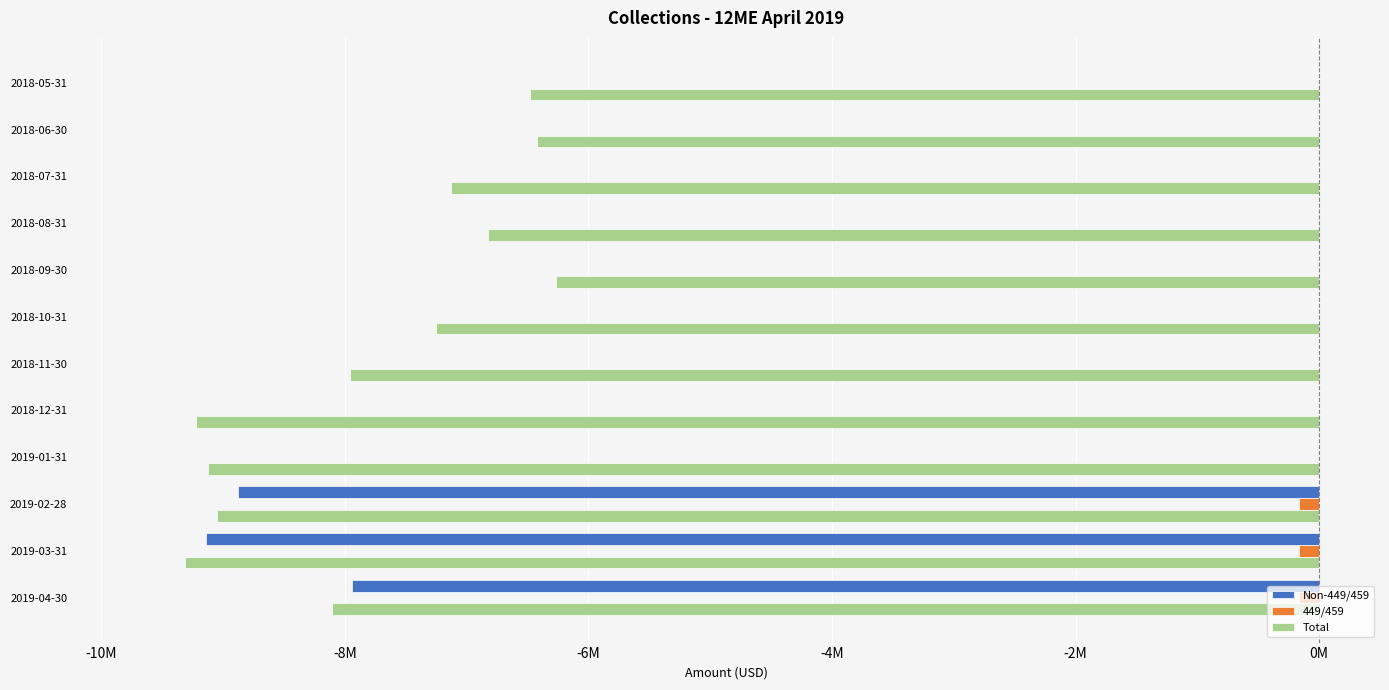

What are all the series names shown in the legend?

Non-449/459, 449/459, Total